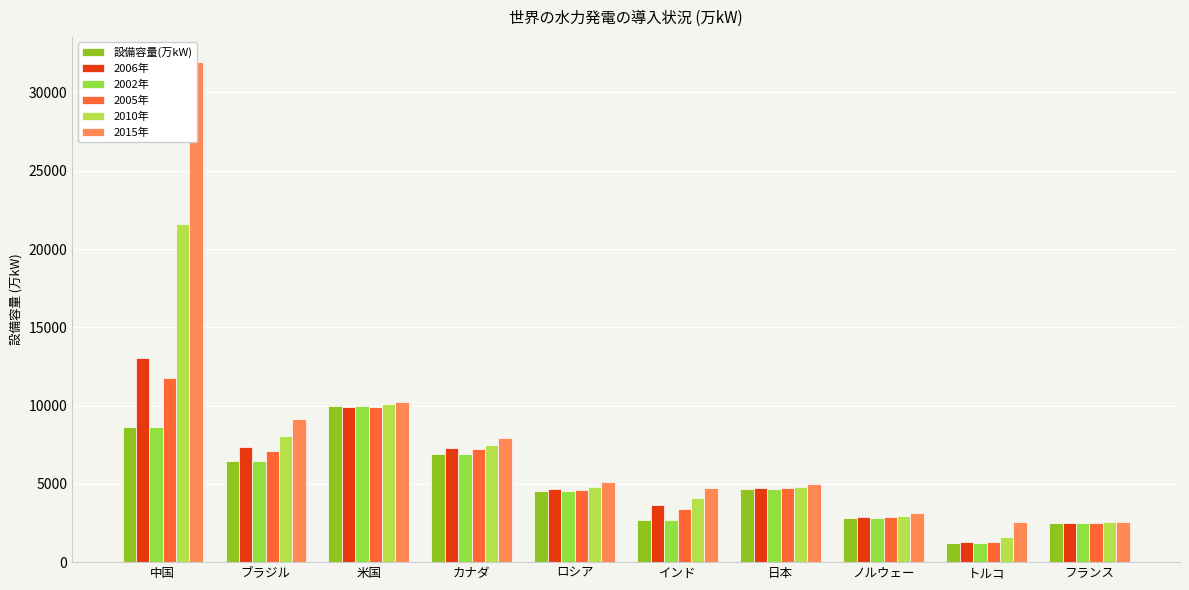

Reading right to left, extract all data points from this chart.

設備容量(万kW): 2527.8	1224.1	2791.3	4640.3	2687.0	4514.4	6920.6	9972.9	6447.3	8607.0
2006年: 2514.2	1306.3	2872.5	4735.8	3668.0	4656.2	7283.8	9928.2	7367.8	13029.0
2002年: 2527.8	1224.1	2791.3	4640.3	2687.0	4514.4	6920.6	9972.9	6447.3	8607.0
2005年: 2513.0	1290.6	2854.9	4729.1	3419.1	4621.3	7197.8	9888.8	7106.0	11739.0
2010年: 2542.5	1583.1	2969.3	4773.6	4065.1	4798.9	7507.8	10112.0	8070.3	21605.7
2015年: 2555.2	2586.8	3137.2	5003.5	4710.4	5147.5	7940.5	10236.1	9165.1	31953.0